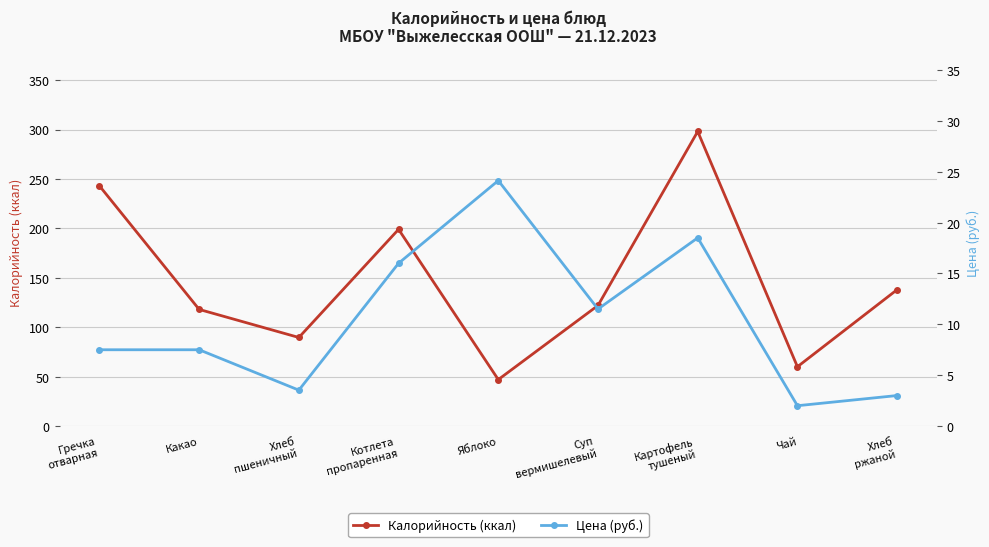

What is the sum of all Калорийность (ккал) values?

1314.6